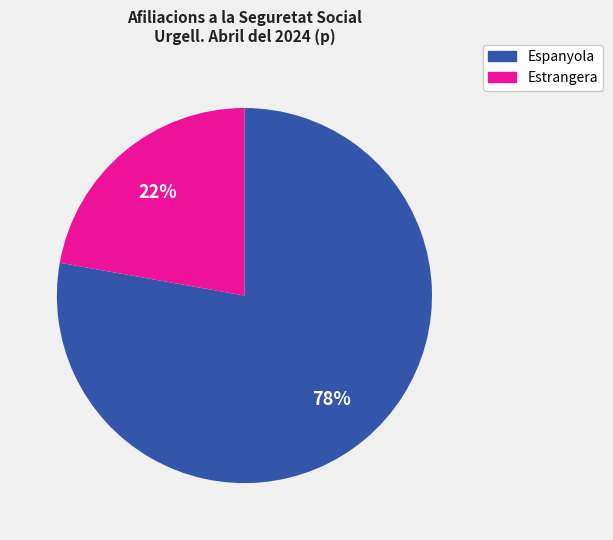

To the nearest percent, what percentage of the pie is Estrangera?

22%